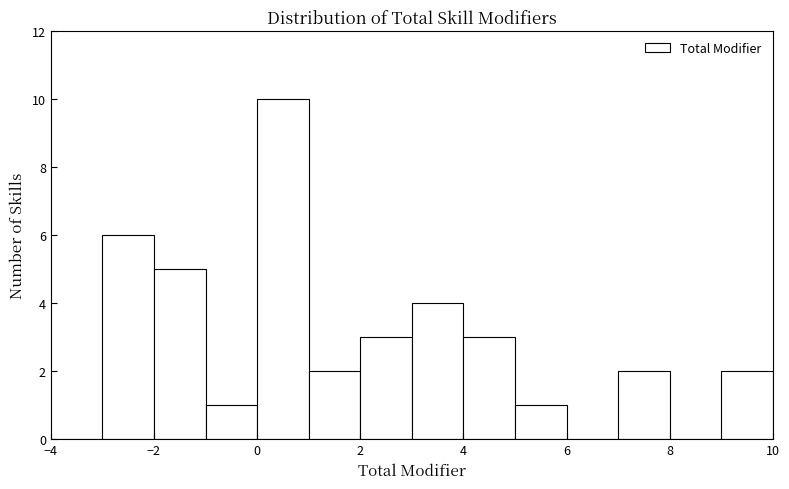

Which range on the x-axis has the tallest bar?

0 to 1